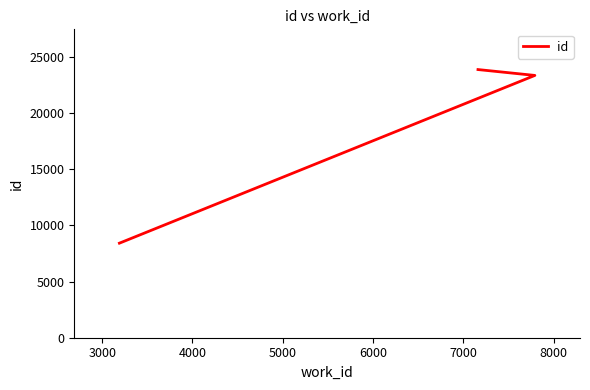

What is the value of the 3rd point from the left?

23863